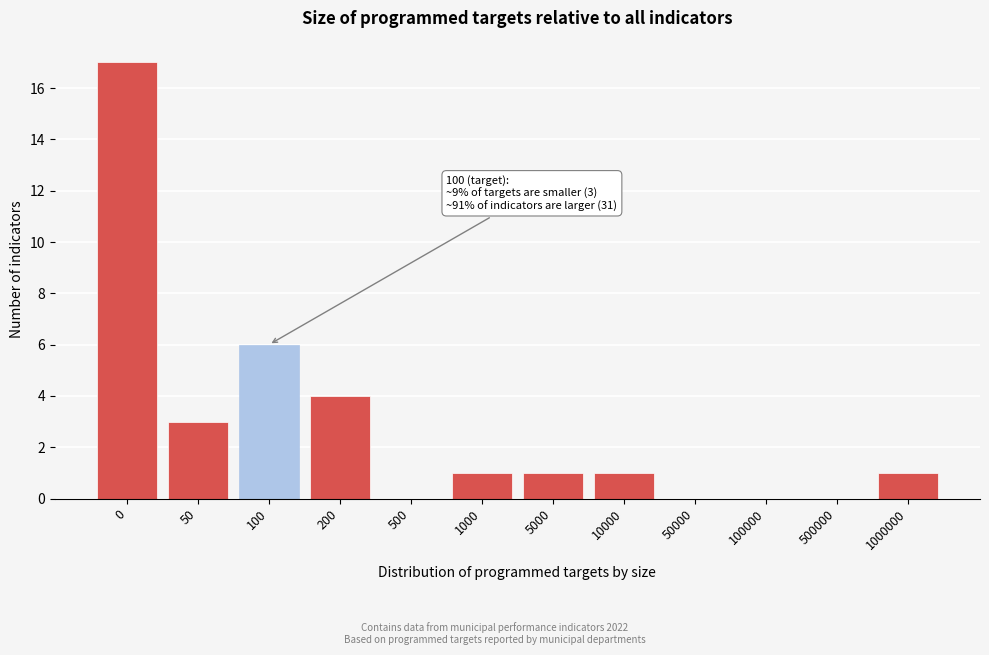

Reading left to right, list all the values displayed in this chart.

0=17	50=3	100=6	200=4	500=0	1000=1	5000=1	10000=1	50000=0	100000=0	500000=0	1000000=1